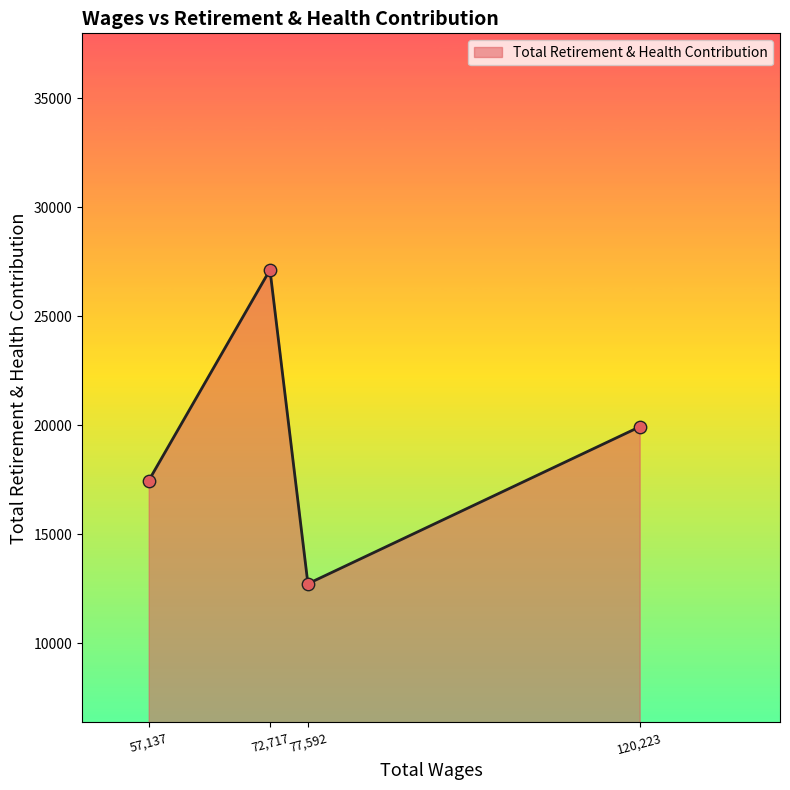

What is the change in value from 57,137 to 120,223?

+2469